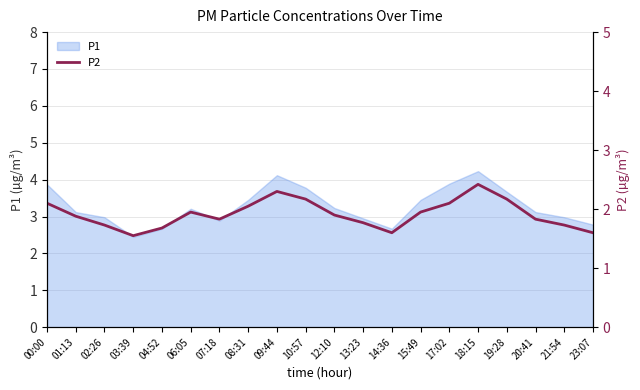

What is the minimum value for P1?

2.5